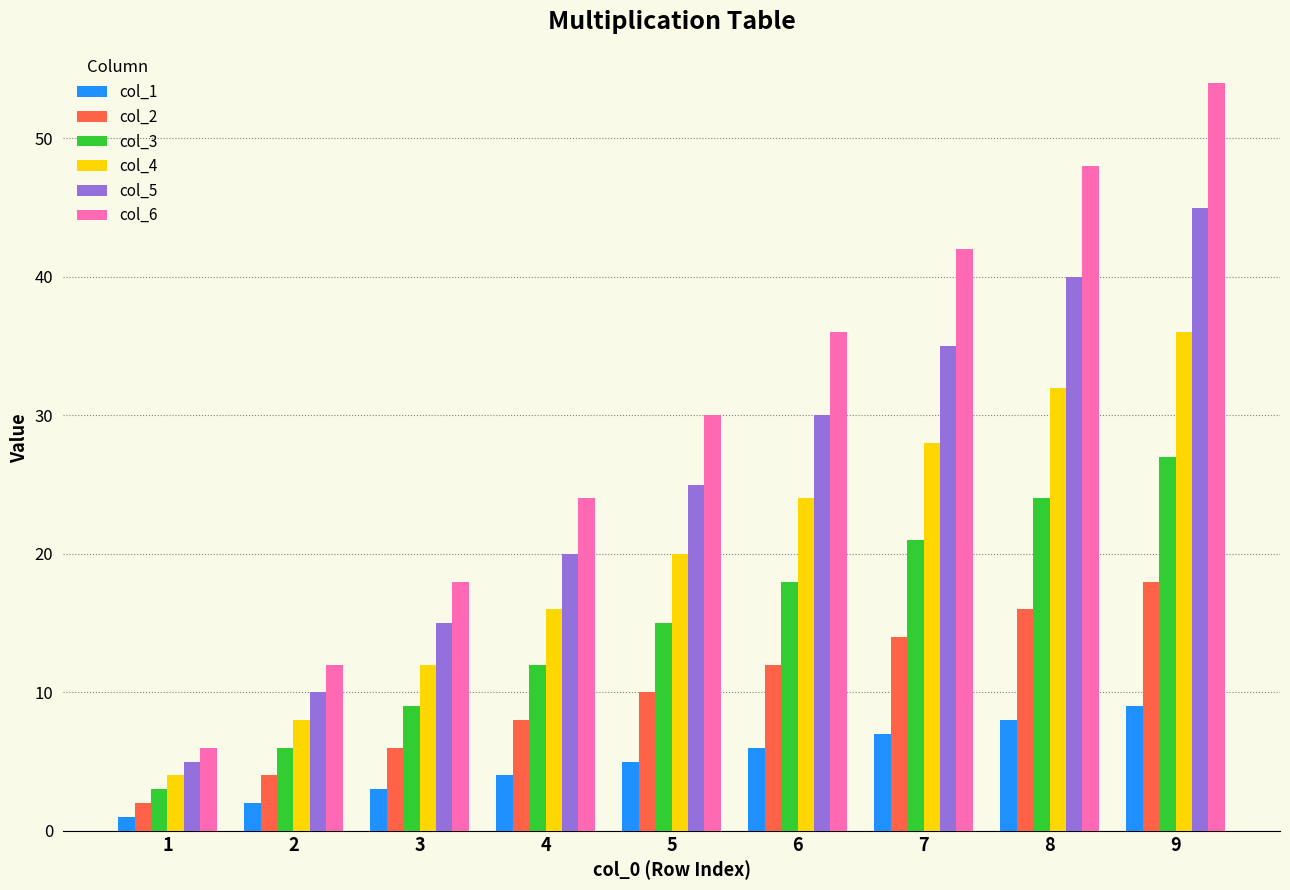

What are all the series names shown in the legend?

col_1, col_2, col_3, col_4, col_5, col_6